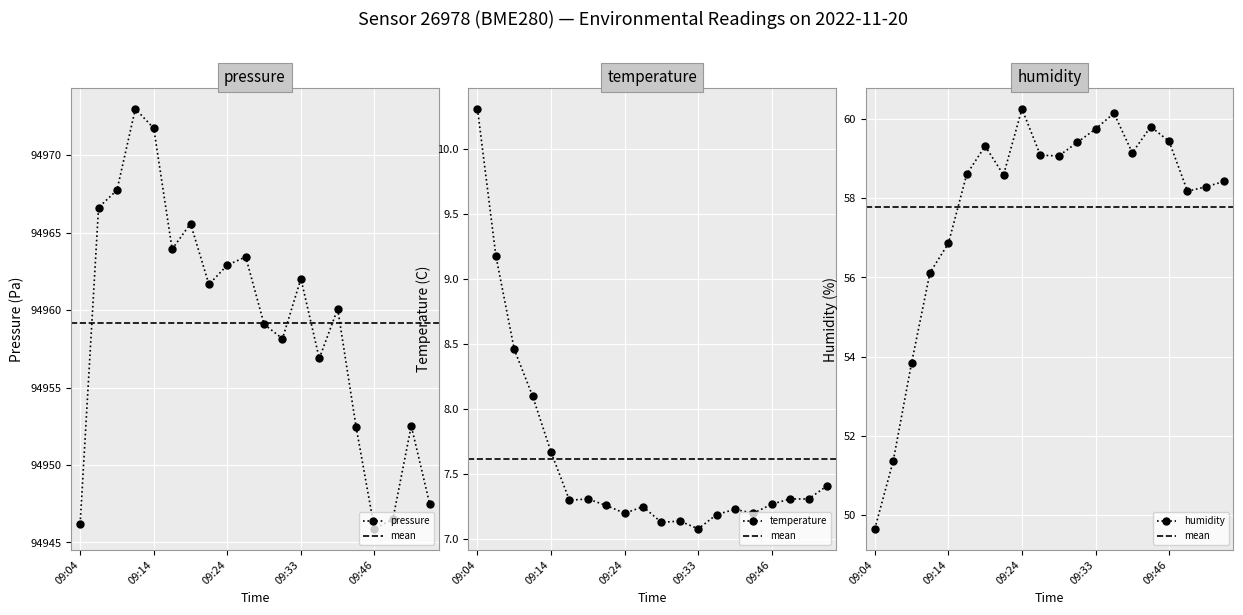

Reading left to right, transcribe all the data shown in this chart.

pressure: 94946.2	94966.6	94967.8	94973.0	94971.8	94963.9	94965.6	94961.7	94962.9	94963.4	94959.1	94958.2	94962.0	94956.9	94960.1	94952.5	94945.9	94946.5	94952.5	94947.5
temperature: 10.3	9.2	8.5	8.1	7.7	7.3	7.3	7.3	7.2	7.2	7.1	7.1	7.1	7.2	7.2	7.2	7.3	7.3	7.3	7.4
humidity: 49.6	51.4	53.8	56.1	56.9	58.6	59.3	58.6	60.3	59.1	59.1	59.4	59.8	60.1	59.1	59.8	59.4	58.2	58.3	58.4